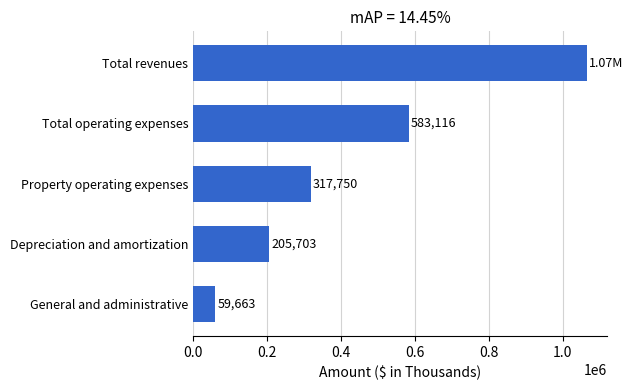

Between Total operating expenses and Total revenues, which is larger?

Total revenues